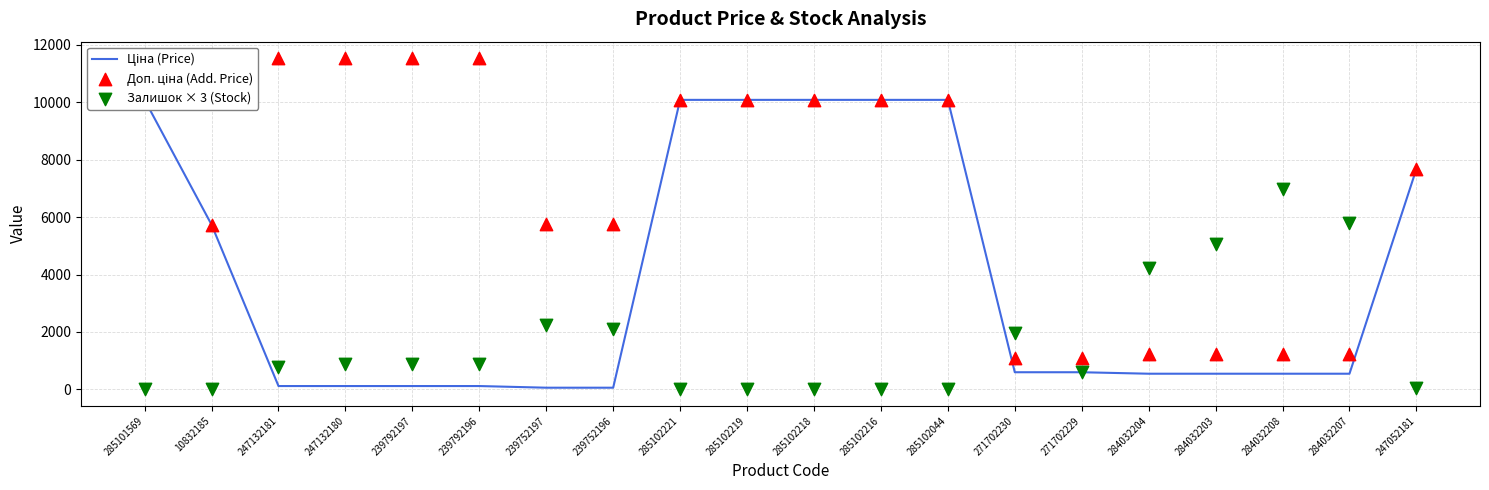

At which category is the sum across all series the highest?

285102219